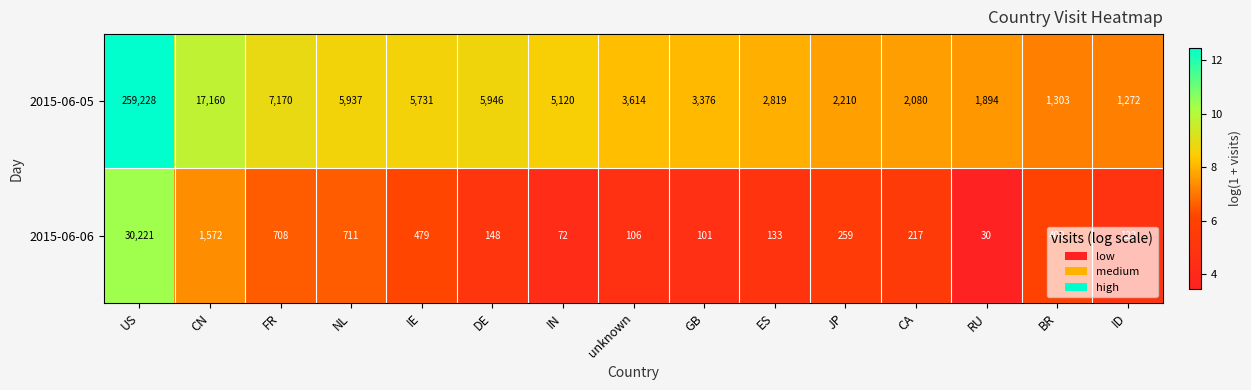

The value of 2015-06-06 at DE is 5.0. True or false?

True